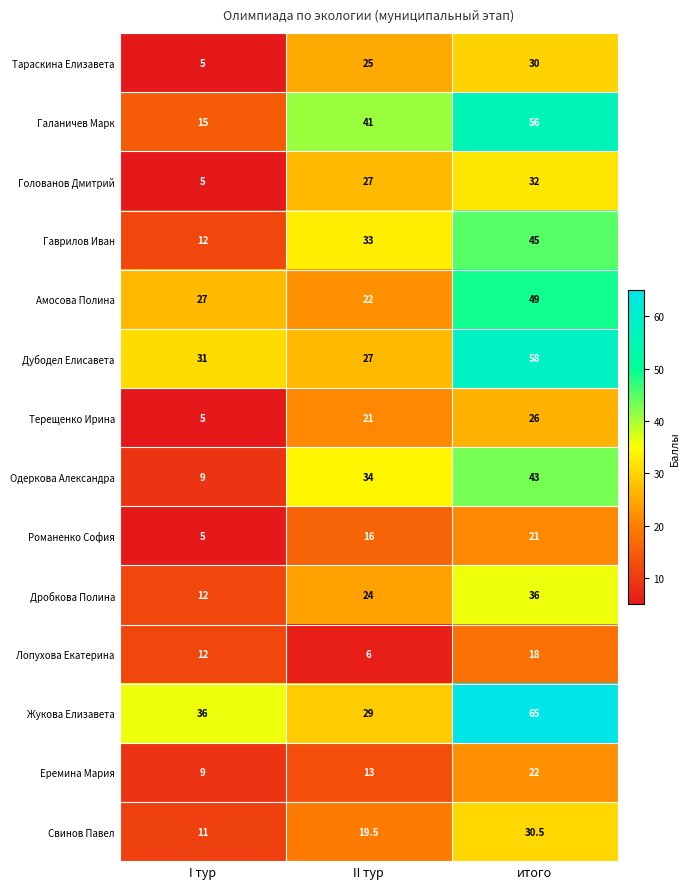

Rank the series by their maximum value, from lowest to highest.

Лопухова Екатерина, Романенко София, Еремина Мария, Терещенко Ирина, Тараскина Елизавета, Свинов Павел, Голованов Дмитрий, Дробкова Полина, Одеркова Александра, Гаврилов Иван, Амосова Полина, Галаничев Марк, Дубодел Елисавета, Жукова Елизавета